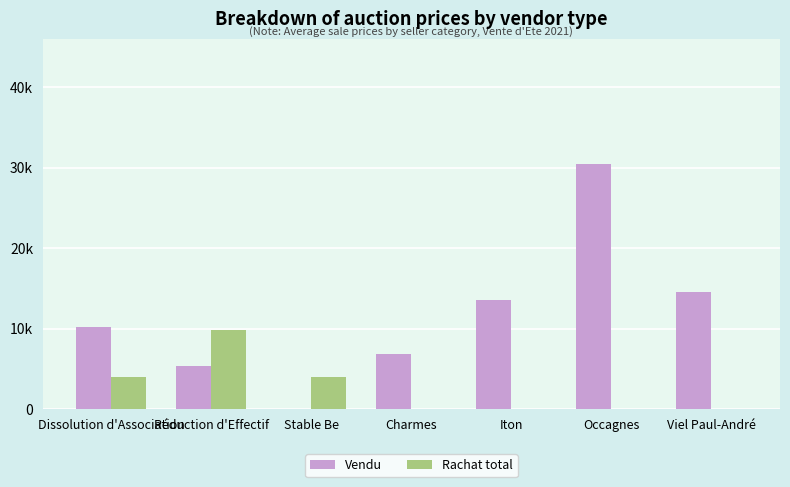

Reading right to left, transcribe all the data shown in this chart.

Vendu: Viel Paul-André=14500	Occagnes=30500	Iton=13500	Charmes=6833	Stable Be=0	Réduction d'Effectif=5375	Dissolution d'Association=10214
Rachat total: Viel Paul-André=0	Occagnes=0	Iton=0	Charmes=0	Stable Be=4000	Réduction d'Effectif=9875	Dissolution d'Association=4000